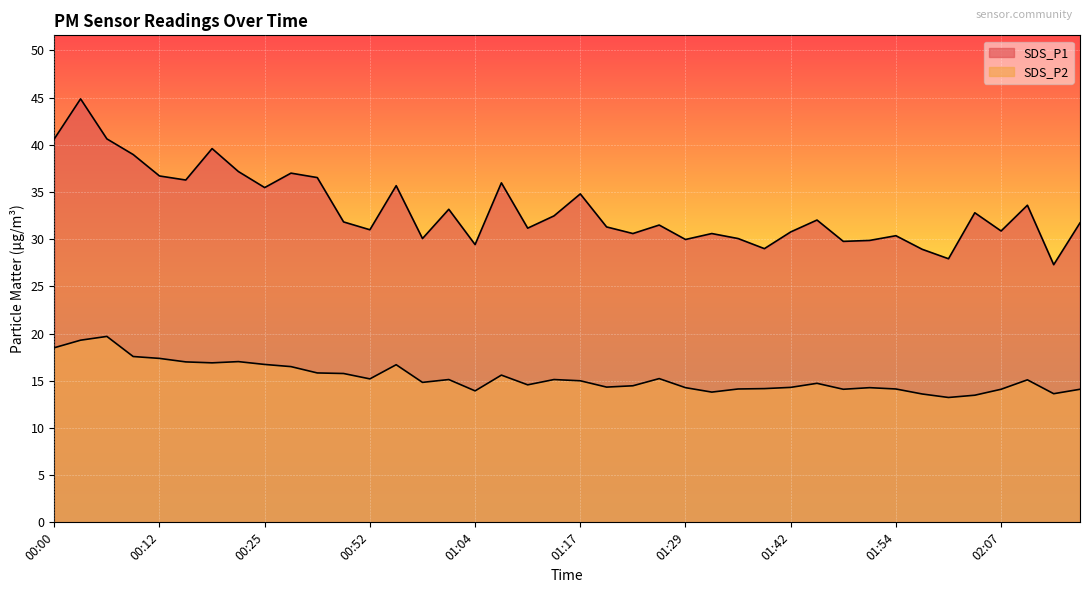

At which category does SDS_P1 reach its first local valley?

00:15